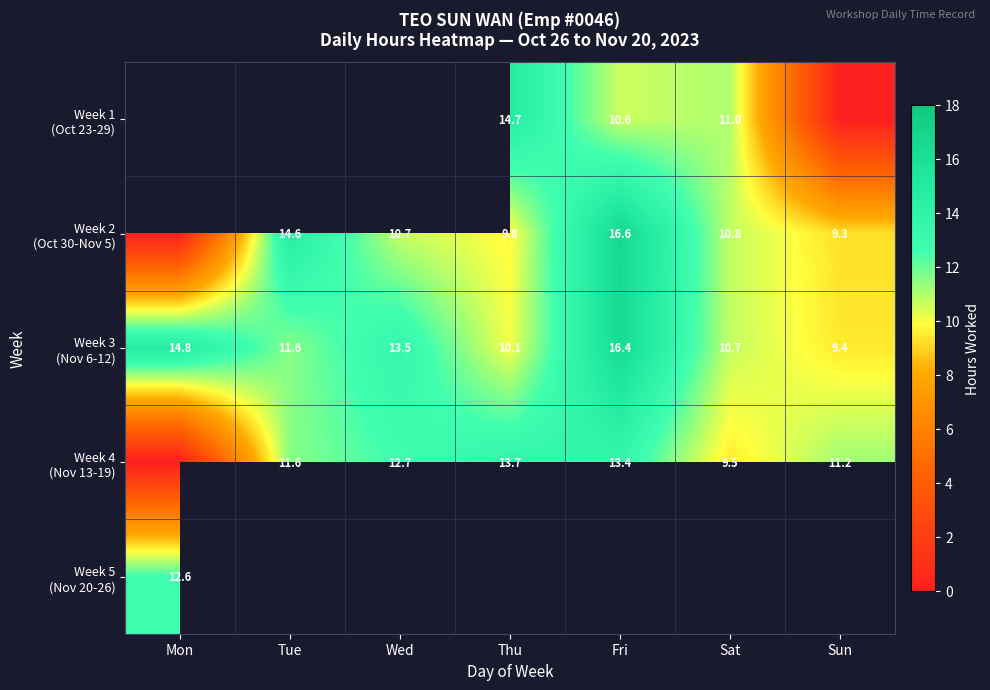

The Week 3 (Nov 6-12) series shows 16.3 at Tue. True or false?

False